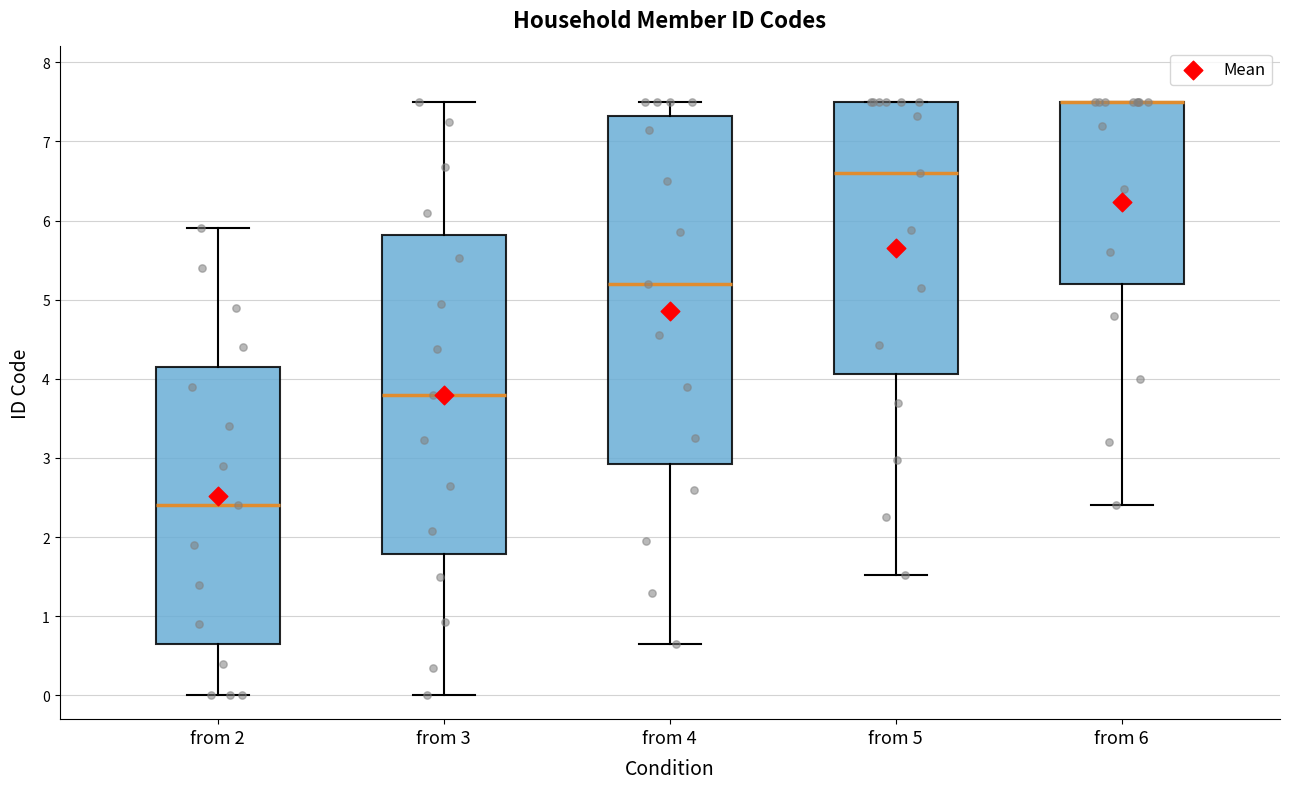

Which box is the tallest, from its lower edge to its upper edge?

from 4